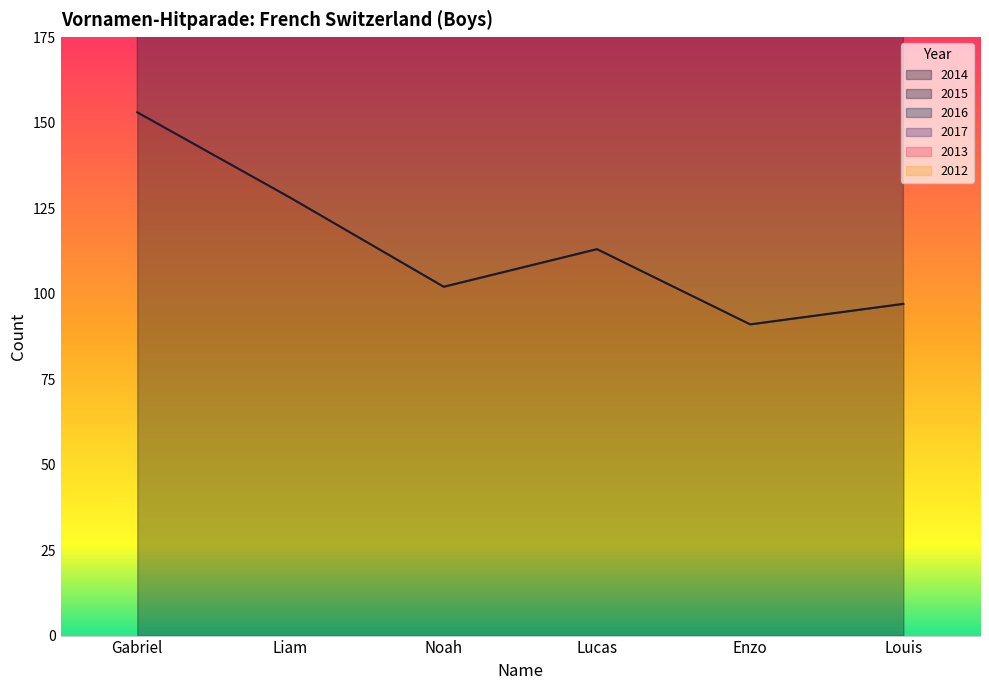

True or false: 2014 has more than 0 points higher than both neighbors.

True